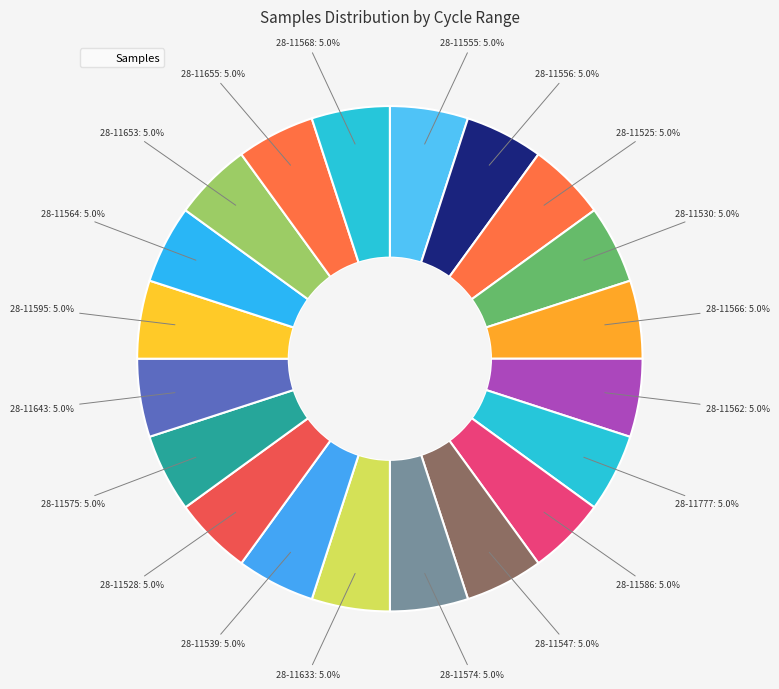

Is there a majority slice in this chart?

No